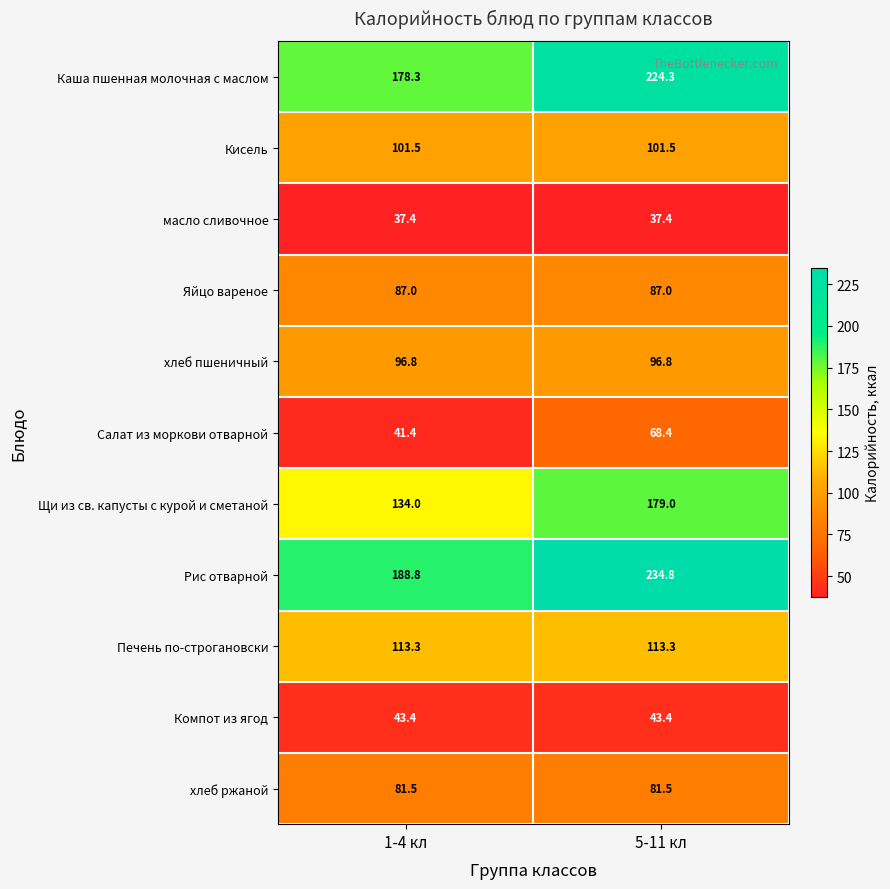

At how many categories does at least one series exceed 56?

2